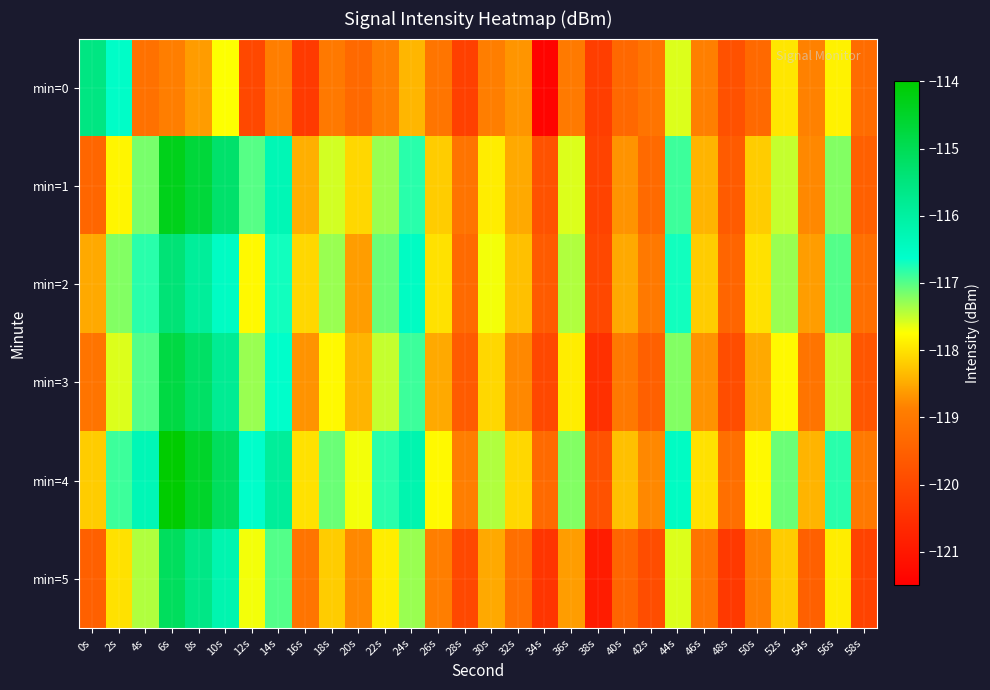

What is the spread (max minus min) of values at 16s?

2.3